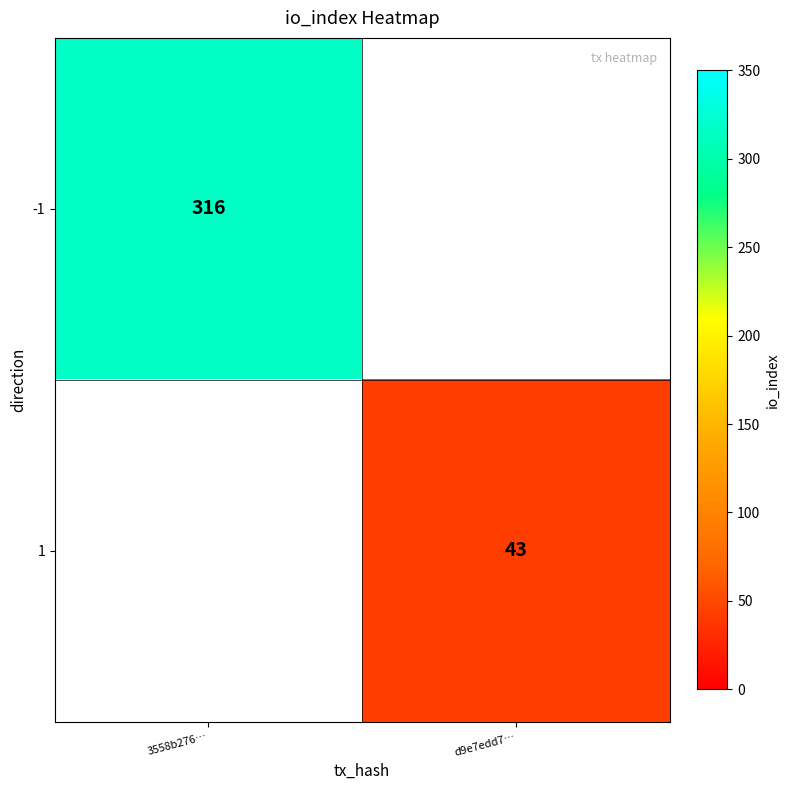

Is the value of 1 at d9e7edd7… greater than the value of -1 at 3558b276…?

No